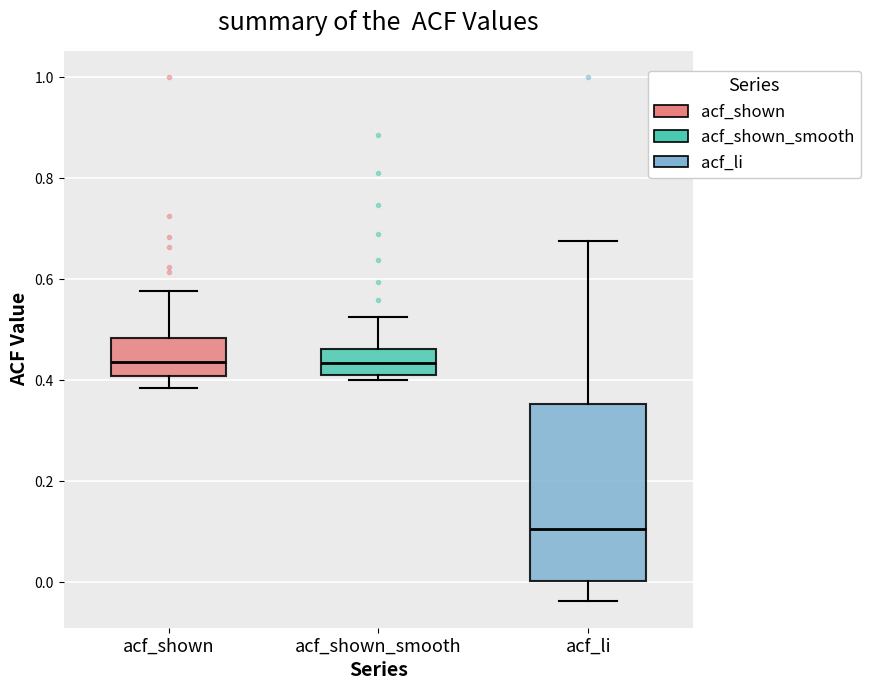

Reading left to right, read every box against the y-axis: the position of its median line, the range the box covers, and the ends of its whiskers. The values are not printed on the chart, so give them approximately, as read against the axis.

acf_shown: median 0.44, box 0.40 to 0.48, whiskers 0.38 to 0.58
acf_shown_smooth: median 0.44, box 0.42 to 0.46, whiskers 0.40 to 0.52
acf_li: median 0.10, box 0.00 to 0.36, whiskers -0.04 to 0.68